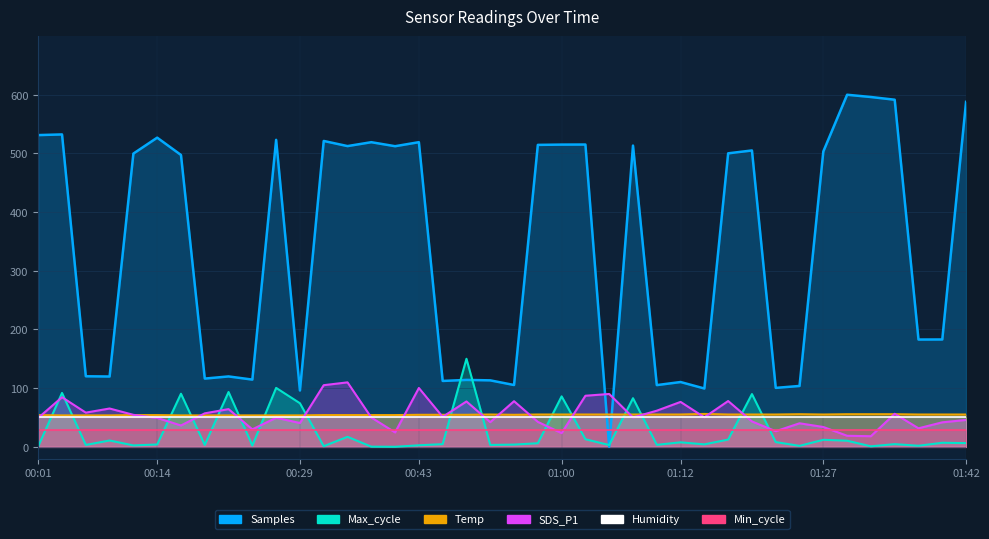

Which series has the widest spread of values?

Samples